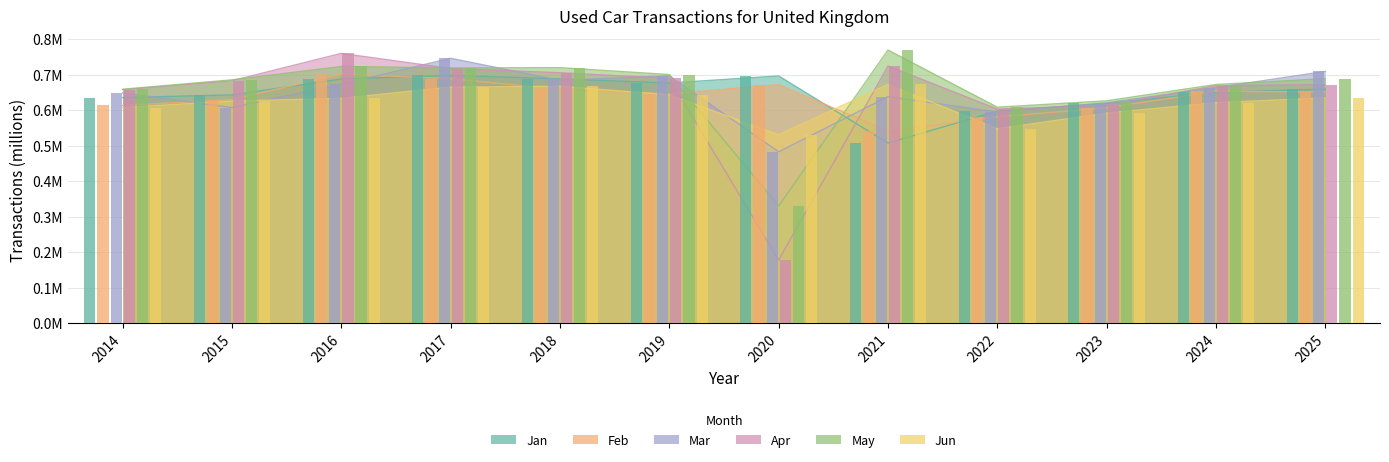

List the series in order of their peak value, lowest first.

Jun, Jan, Feb, Mar, Apr, May